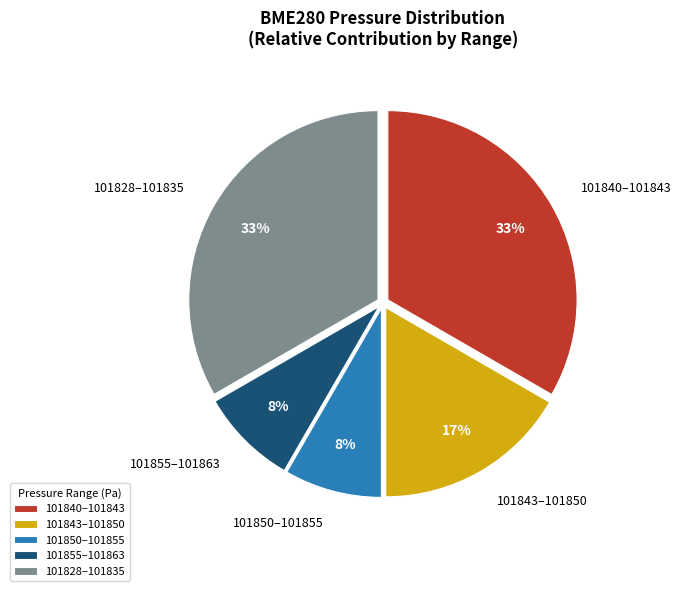

To the nearest percent, what portion does 101828–101835 represent?

33%